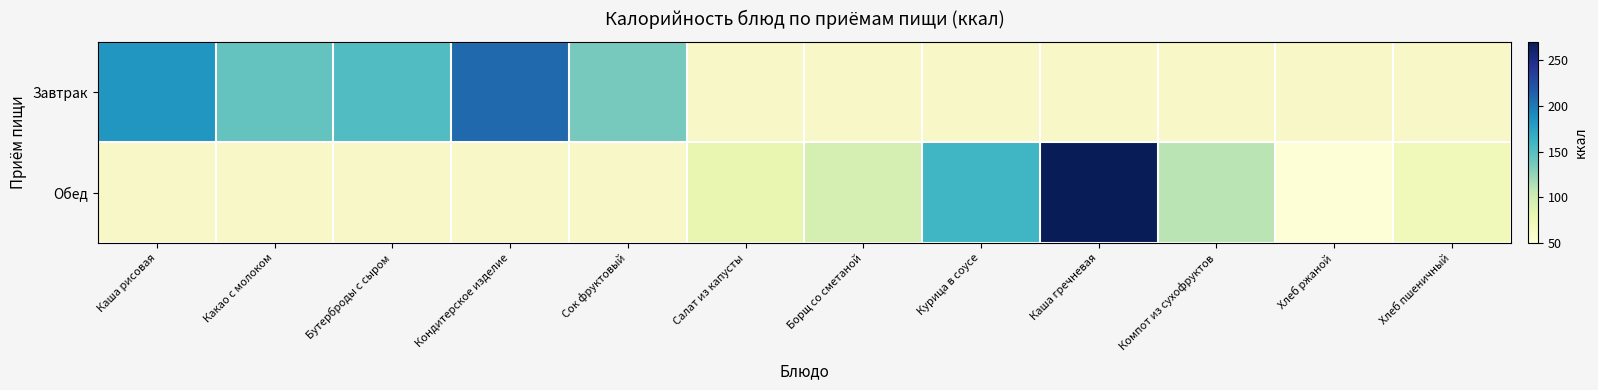

Count the number of categories in the chart.

12